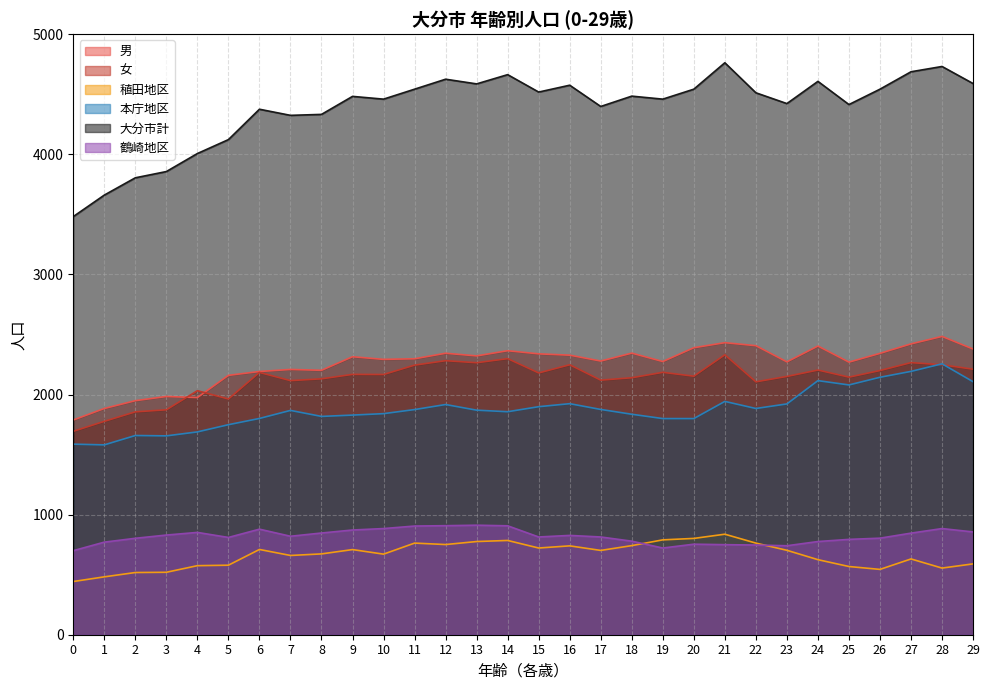

The 大分市計 series shows 4688 at 27. True or false?

True